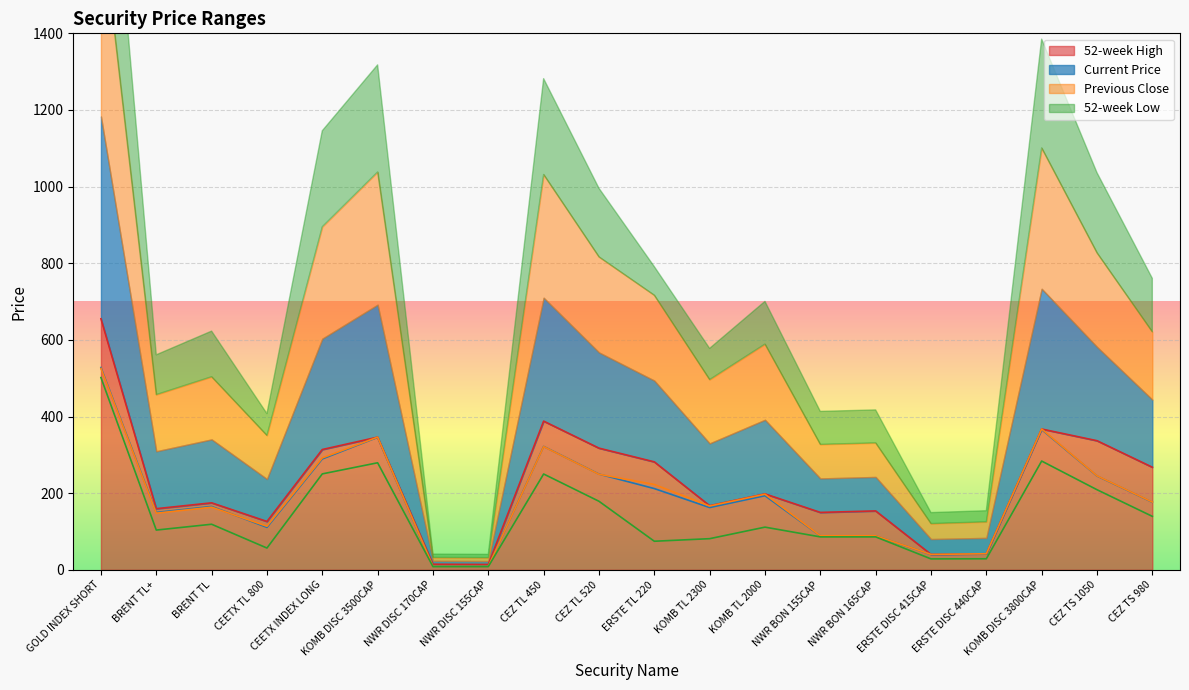

Is it true that 52-week High equals 61.8 at NWR BON 165CAP?

False